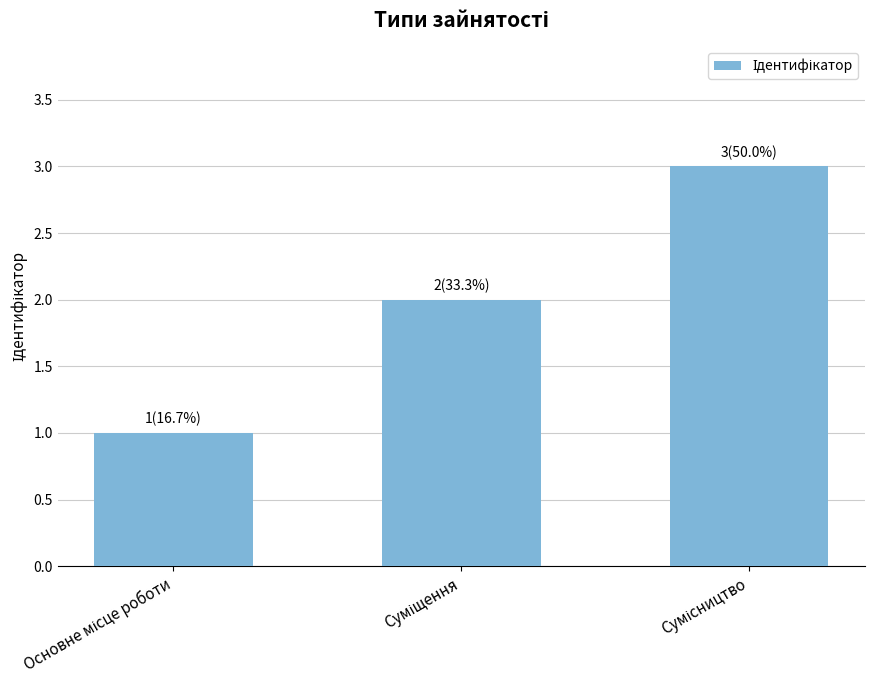

How many data points does each series have?

3